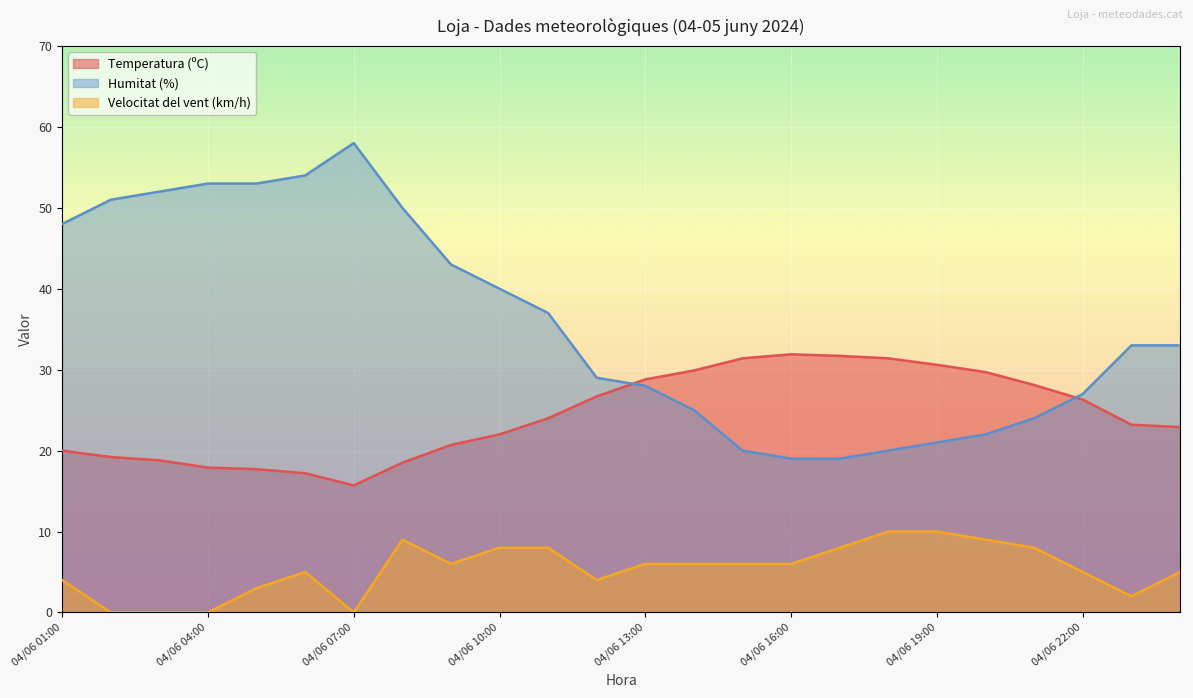

Where is Velocitat del vent (km/h) nearest to the value 5?

05/06 00:00